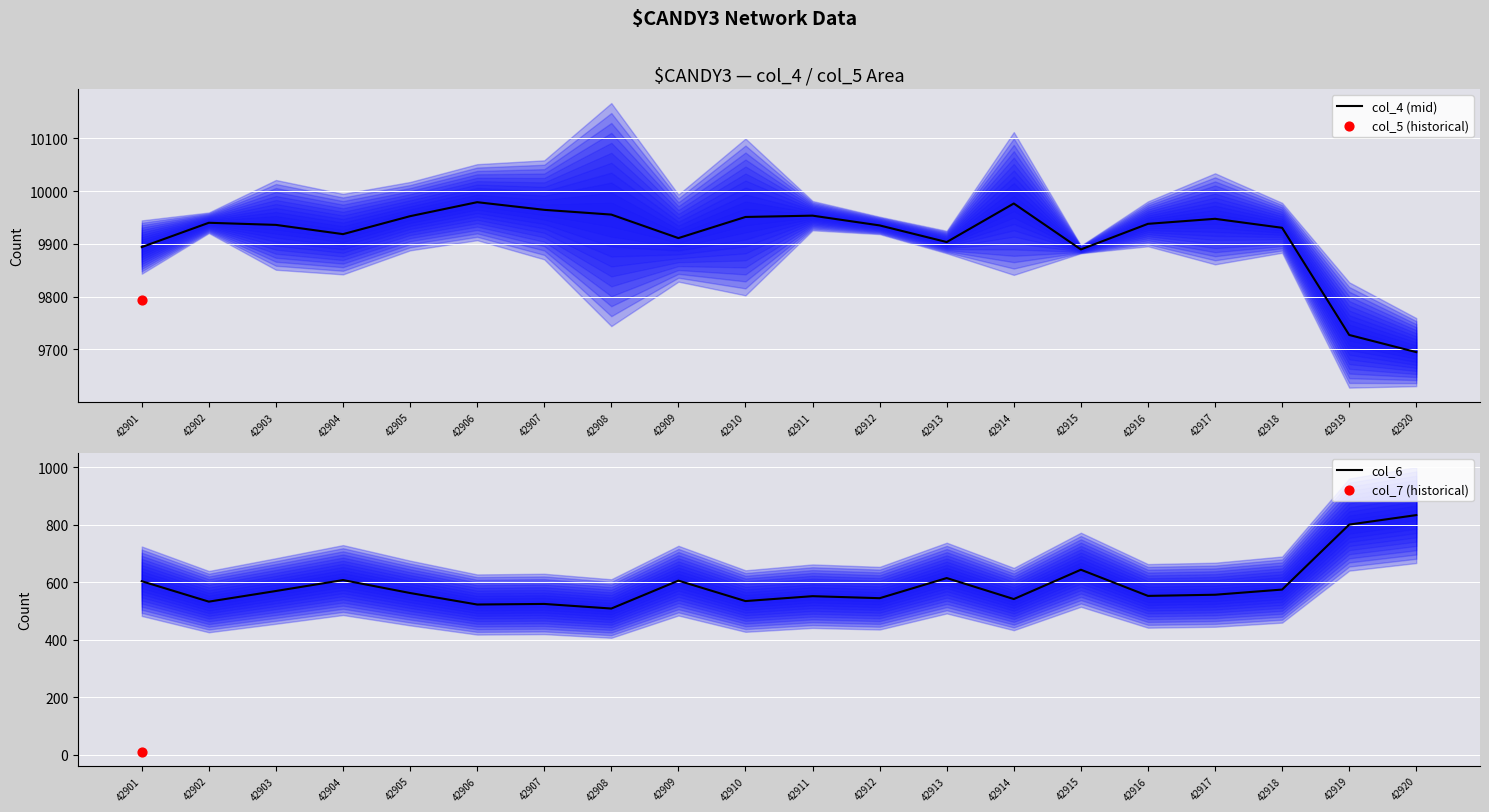

At which category is the sum across all series the highest?

42915